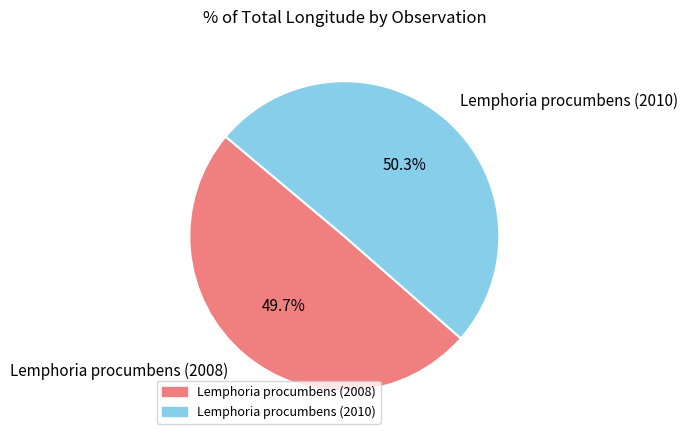

Between Lemphoria procumbens (2008) and Lemphoria procumbens (2010), which is larger?

Lemphoria procumbens (2010)